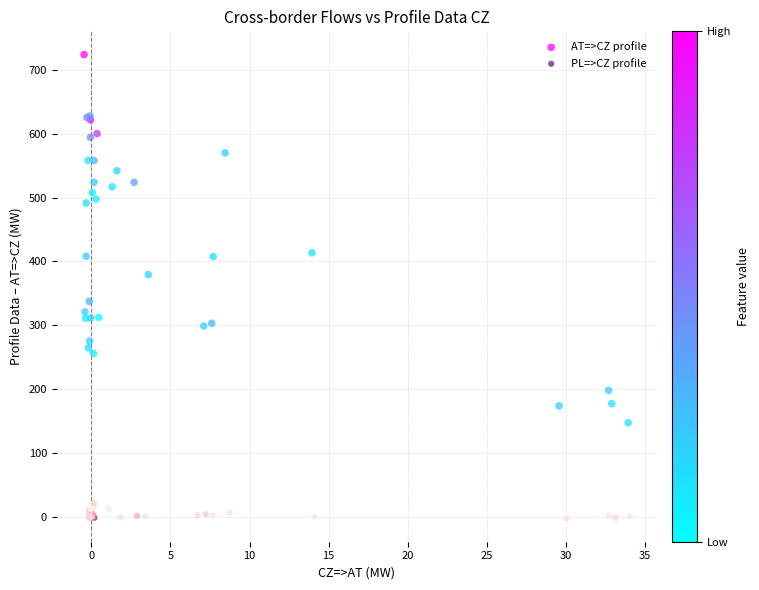

Which series has the largest Y range (max minus min)?

AT=>CZ profile